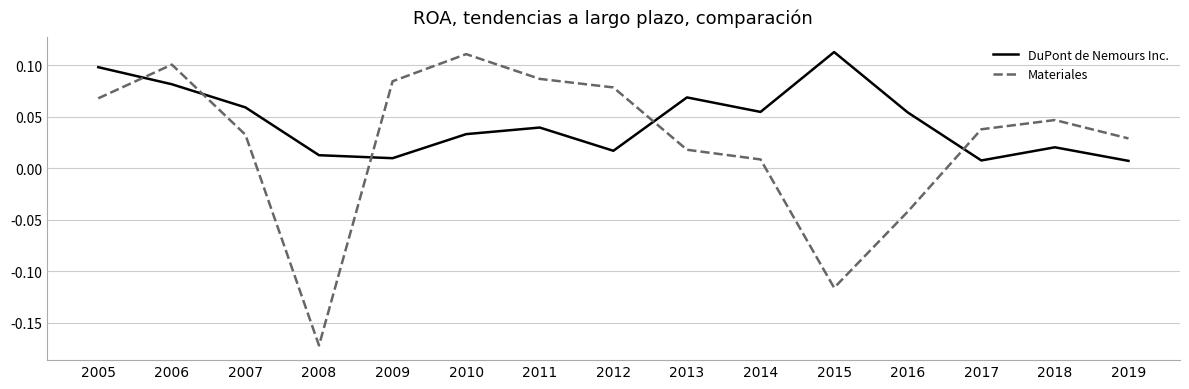

Which series has the widest spread of values?

Materiales